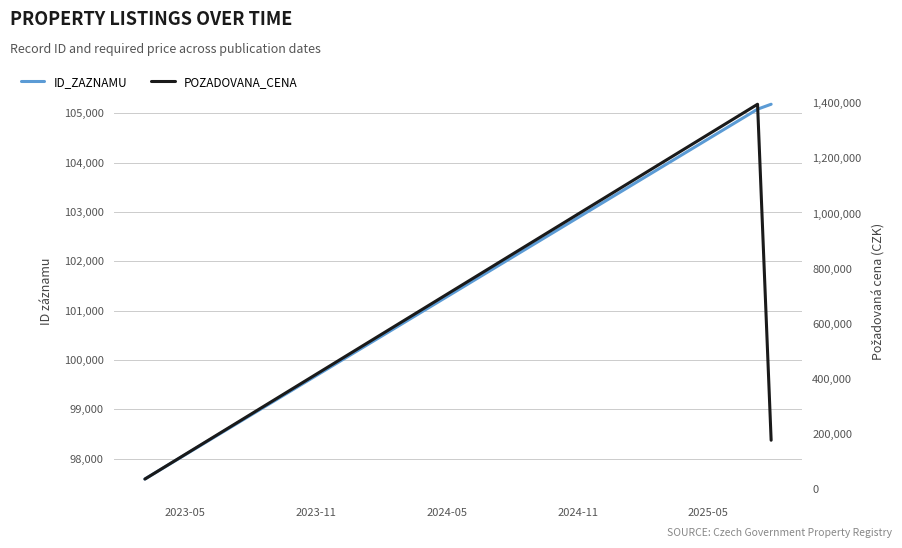

How many data points in ID_ZAZNAMU are less than 105084?

1